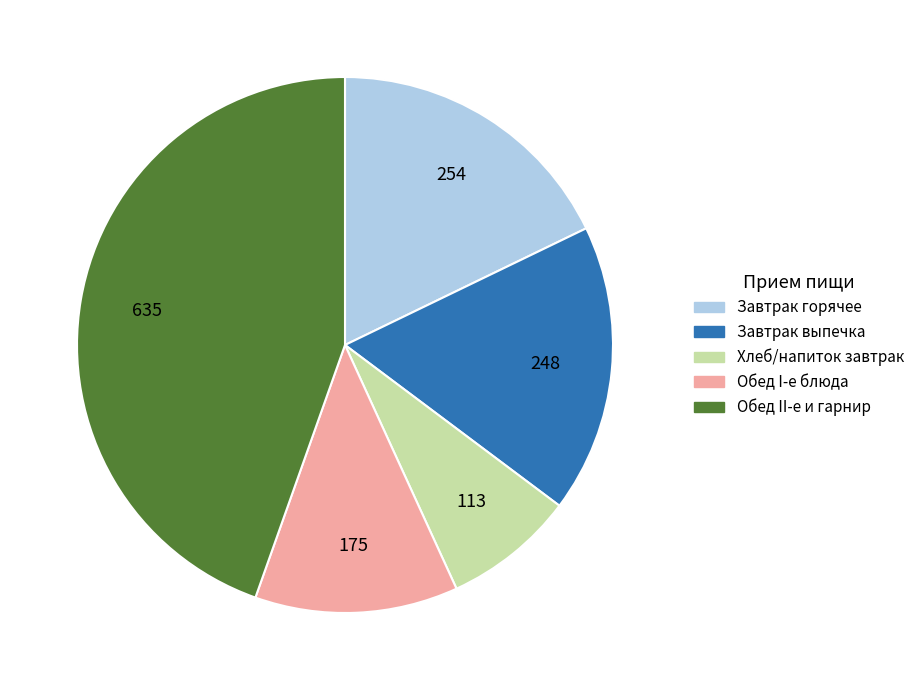

Does any single category account for the majority?

No